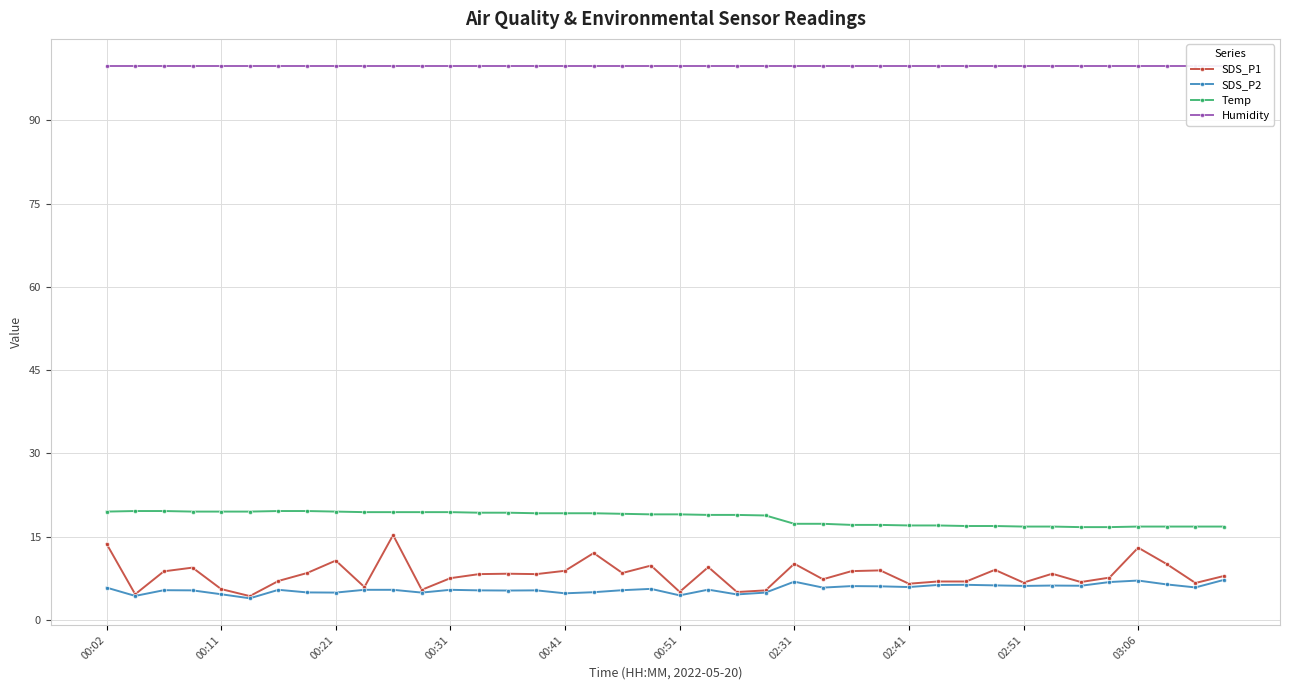

At which label is Humidity closest to 99?

00:02